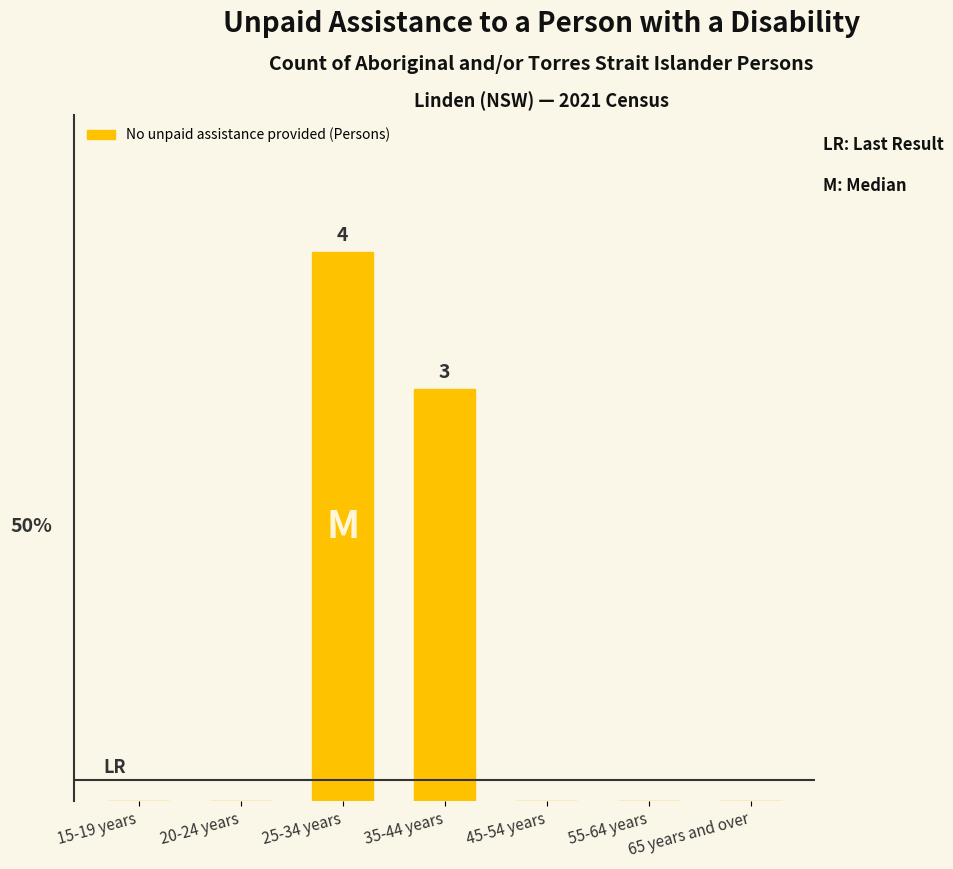

Which label corresponds to the smallest value in the chart?

15-19 years